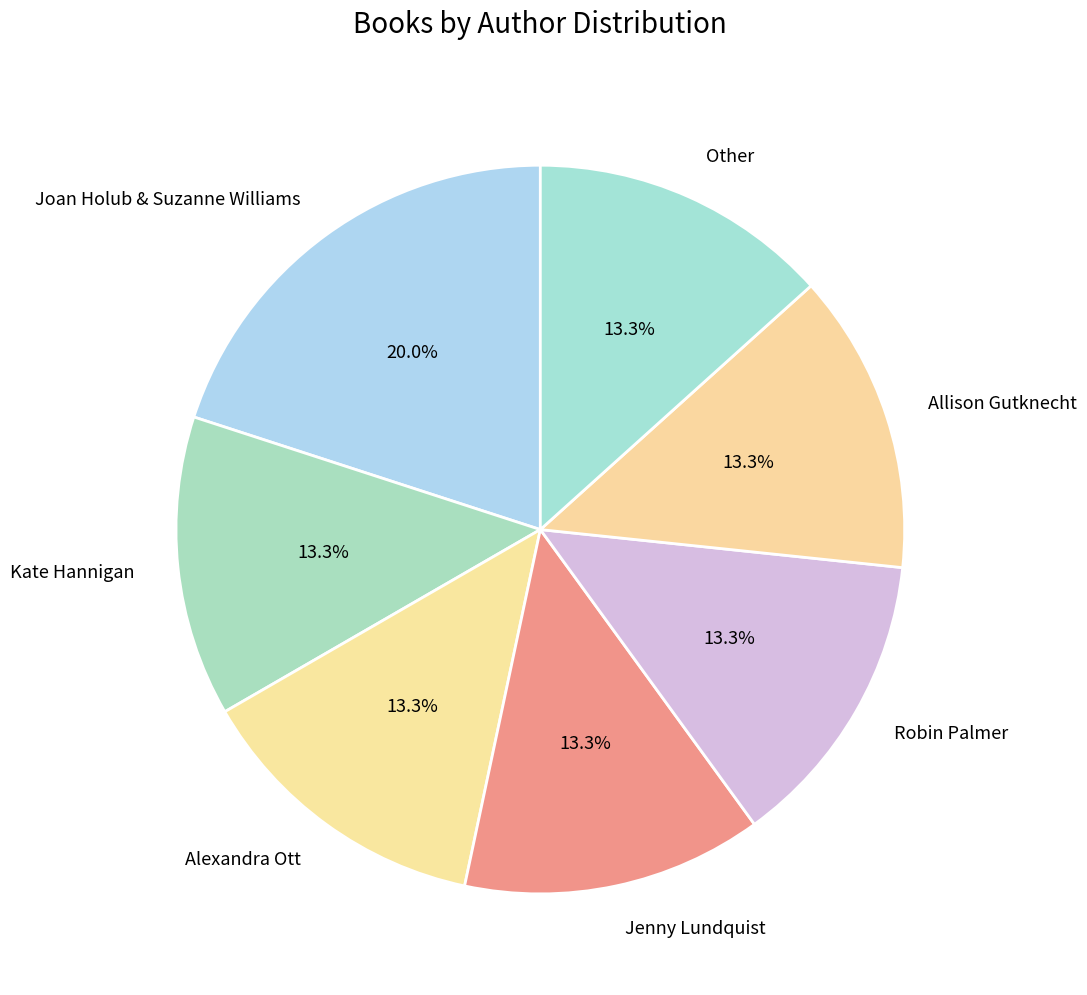

To the nearest percent, what is the difference between the Joan Holub & Suzanne Williams and Jenny Lundquist slice percentages?

7%